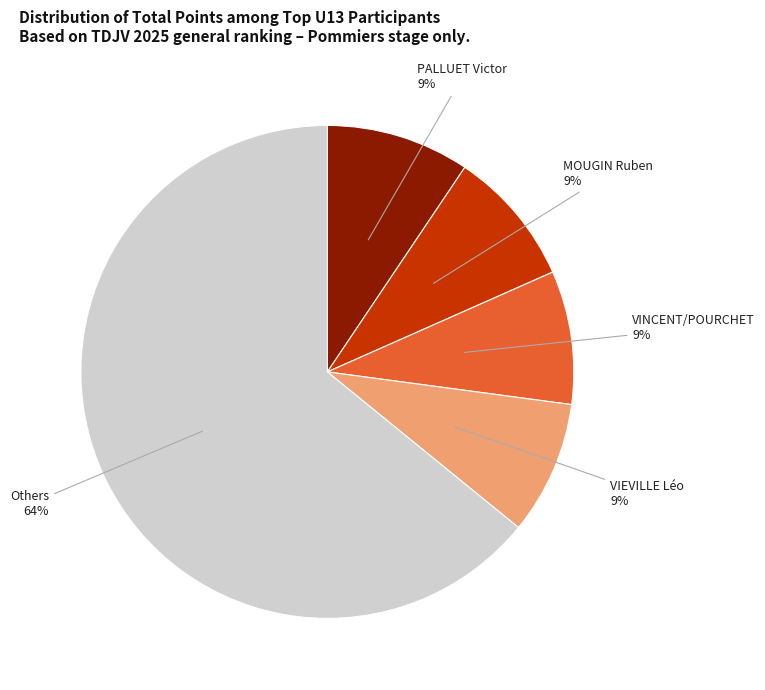

How many slices are in this pie chart?

5